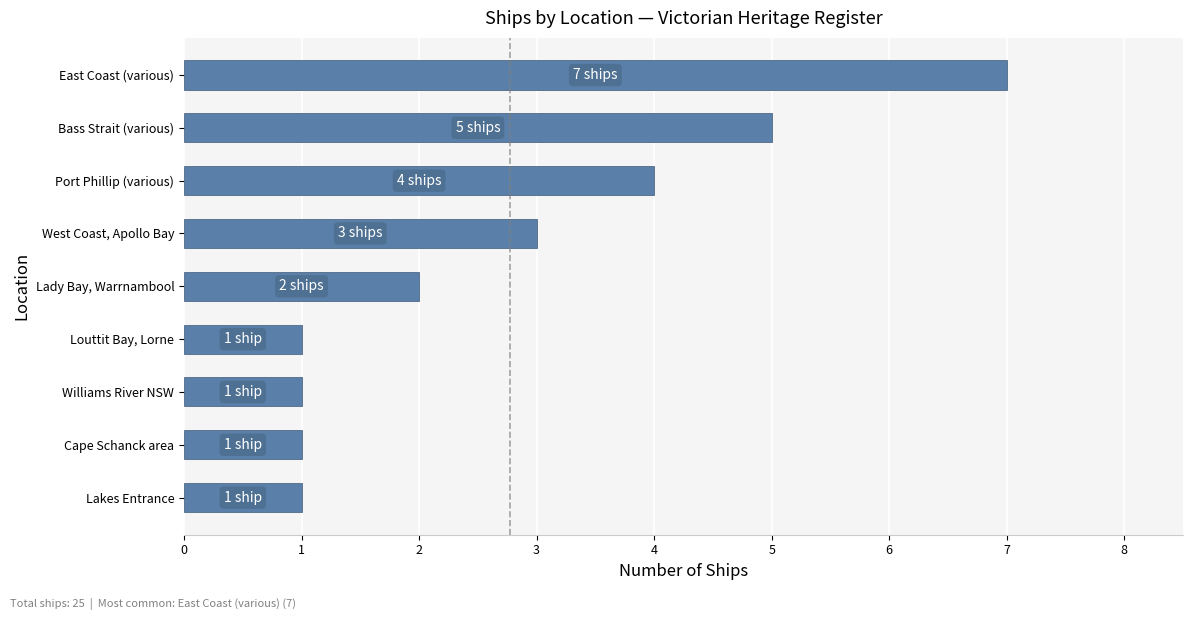

Between Port Phillip (various) and Louttit Bay, Lorne, which is larger?

Port Phillip (various)